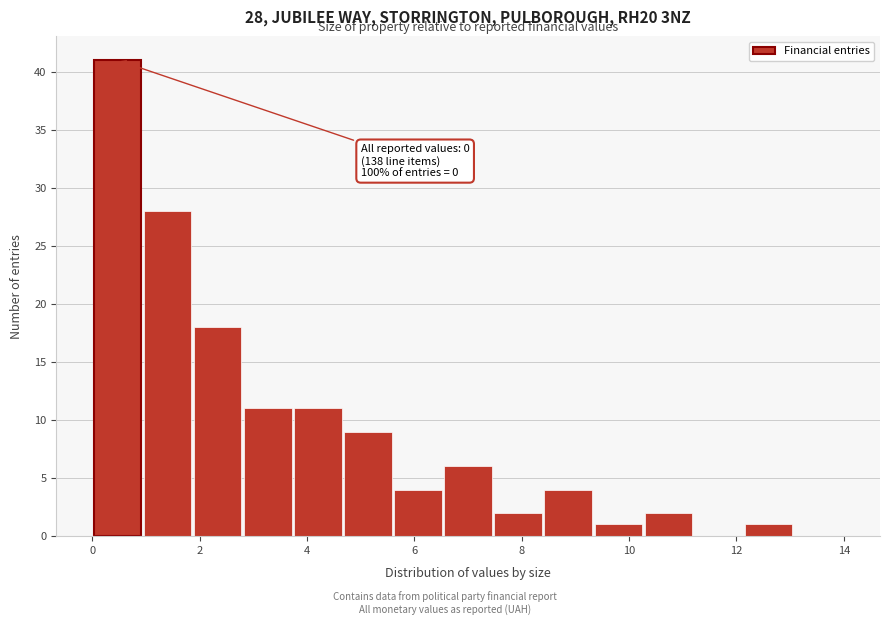

Which range on the x-axis has the tallest bar?

0.0 to 1.0